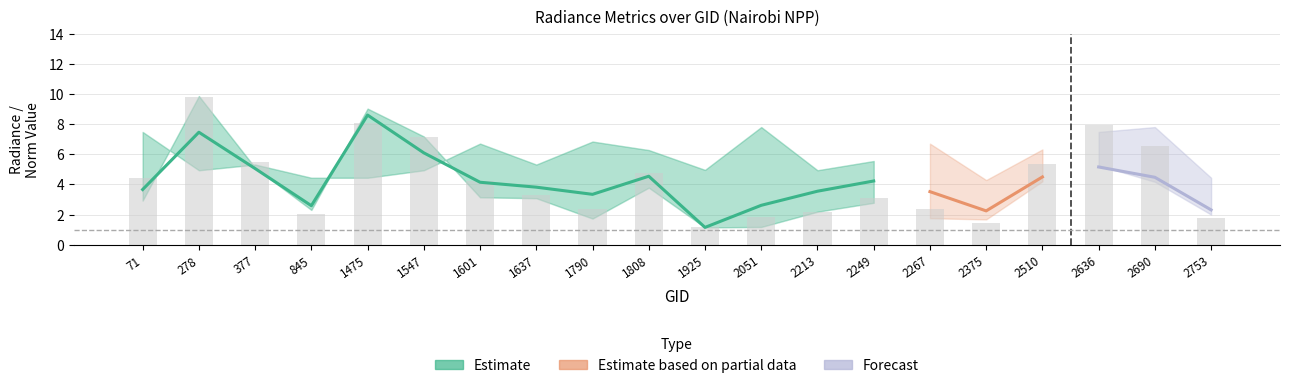

Rank the categories by rade9_mult_nadir_norm value from lowest to highest.

1925, 2051, 2375, 1790, 2267, 2753, 2213, 845, 2249, 71, 1637, 1601, 1808, 2690, 2510, 377, 2636, 1547, 1475, 278